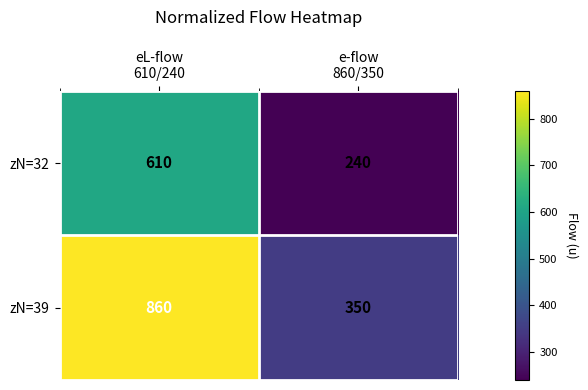

Reading left to right, list all the values displayed in this chart.

zN=32: 610	240
zN=39: 860	350